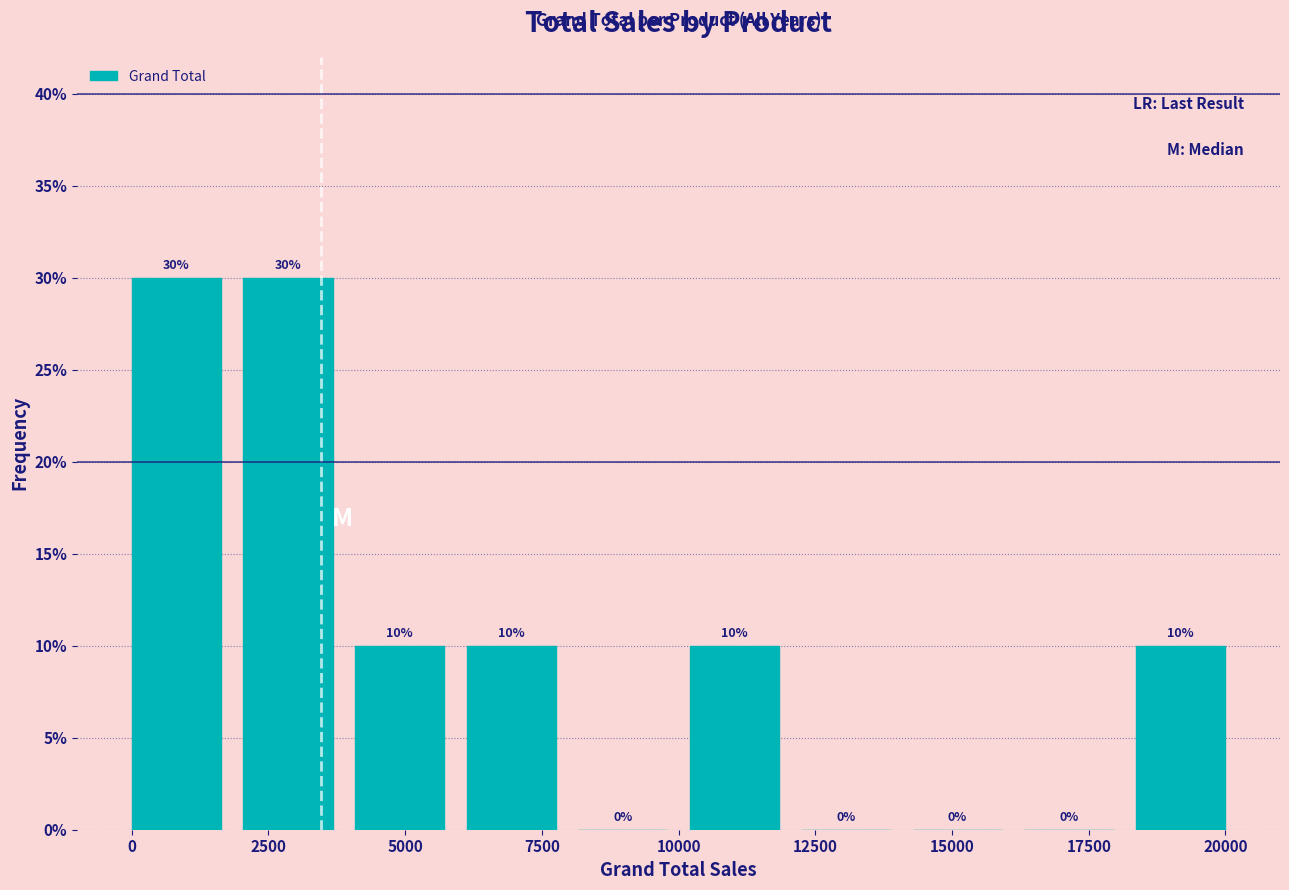

Reading left to right, list every bar in this chart as the range it spans on the x-axis followed by its height. The bar edges are not printed on the chart, so give them approximately, as read against the axis.

0 to 2000: 30
2000 to 4000: 30
4000 to 6000: 10
6000 to 8000: 10
8000 to 10000: 0
10000 to 12000: 10
12000 to 14000: 0
14000 to 16000: 0
16000 to 18000: 0
18000 to 20000: 10